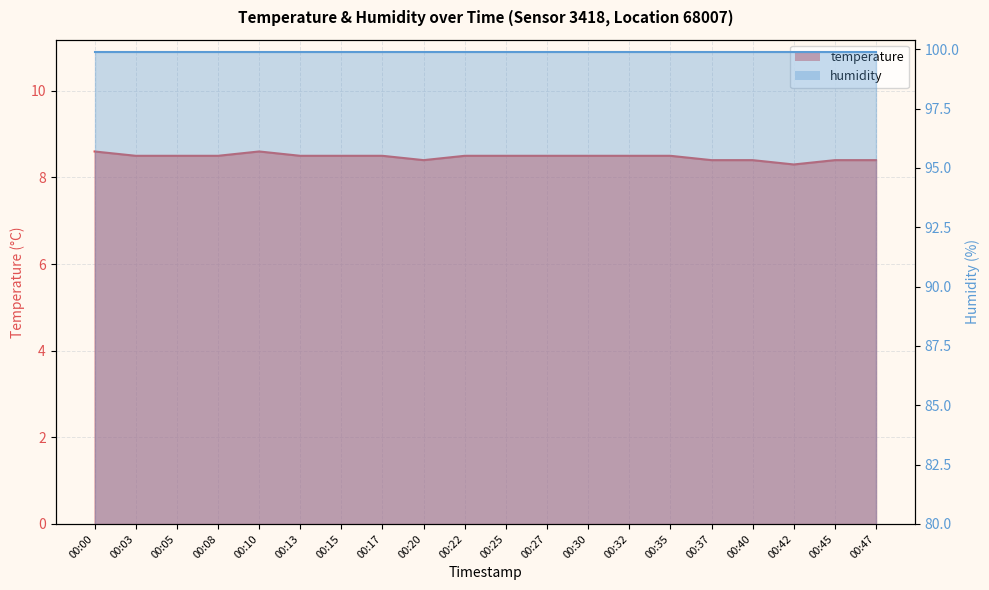

List the labels in order of value, largest first.

00:00, 00:10, 00:03, 00:05, 00:08, 00:13, 00:15, 00:17, 00:22, 00:25, 00:27, 00:30, 00:32, 00:35, 00:20, 00:37, 00:40, 00:45, 00:47, 00:42